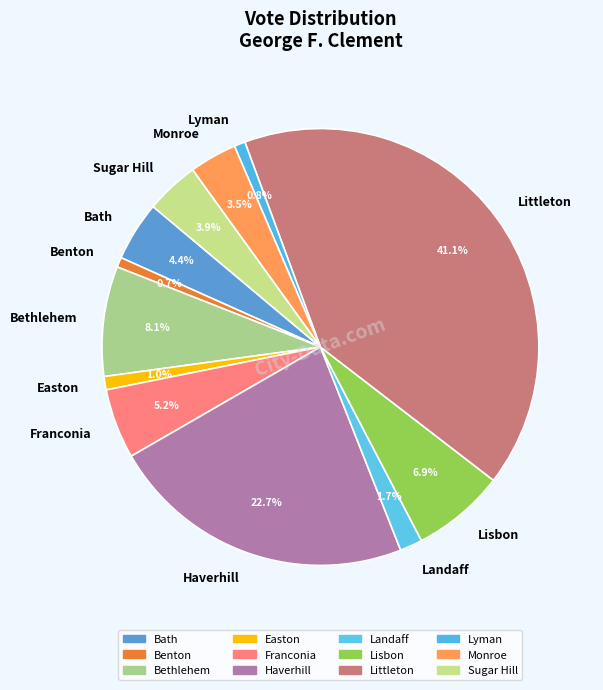

Does Easton represent more than half of the total?

No